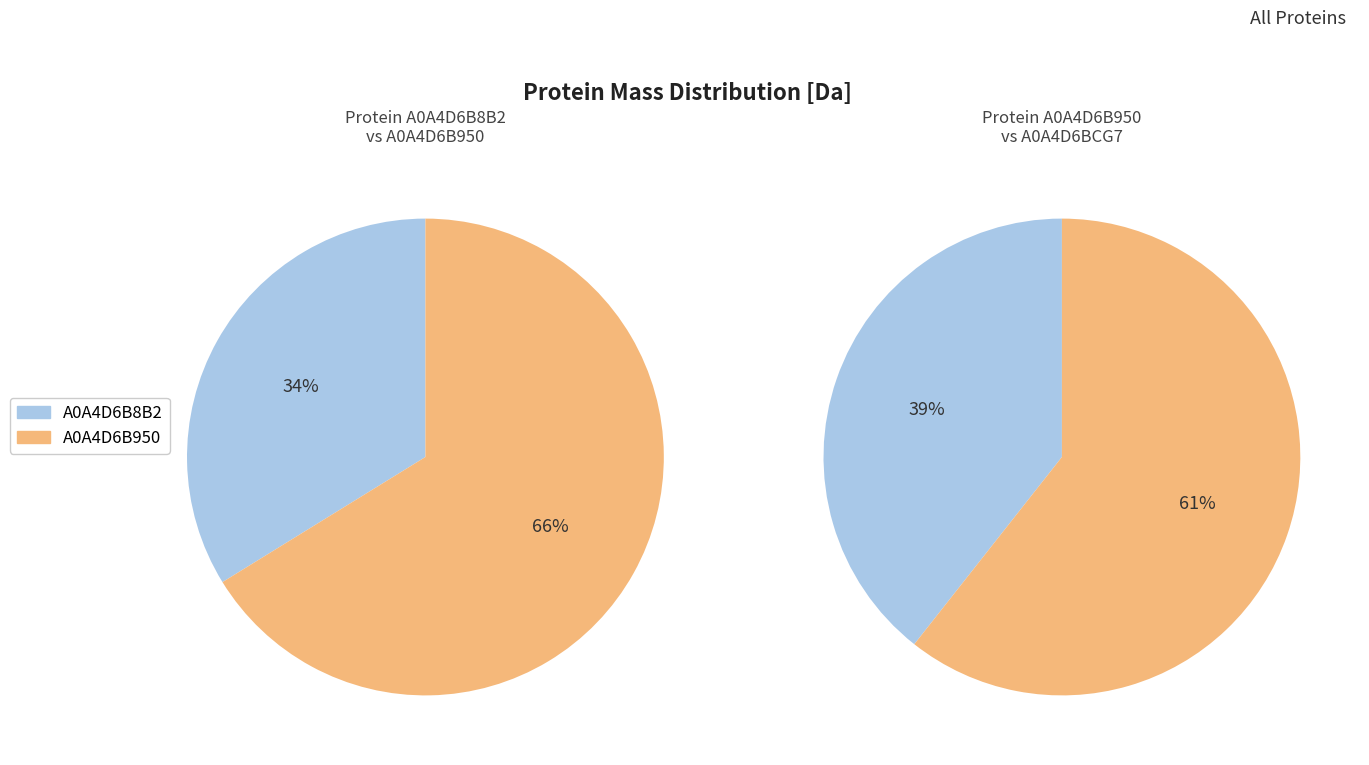

Approximately how many times larger is the value at A0A4D6B8B2 compared to A0A4D6B950?

0.5